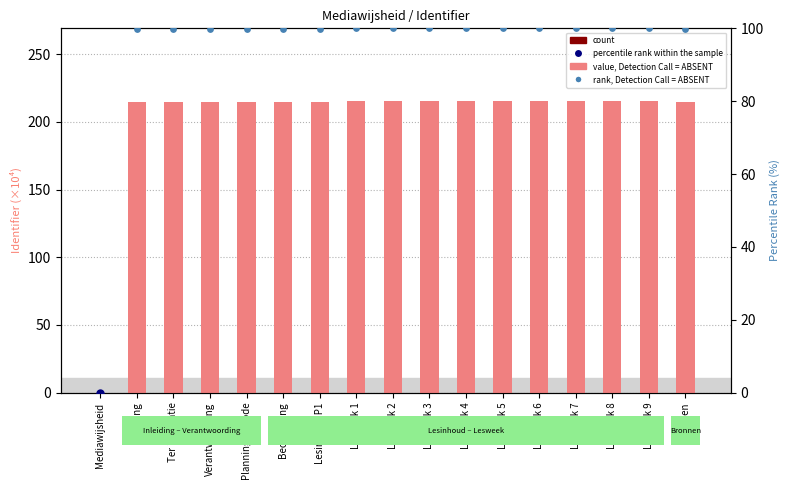

At how many categories does at least one series exceed 9?

16